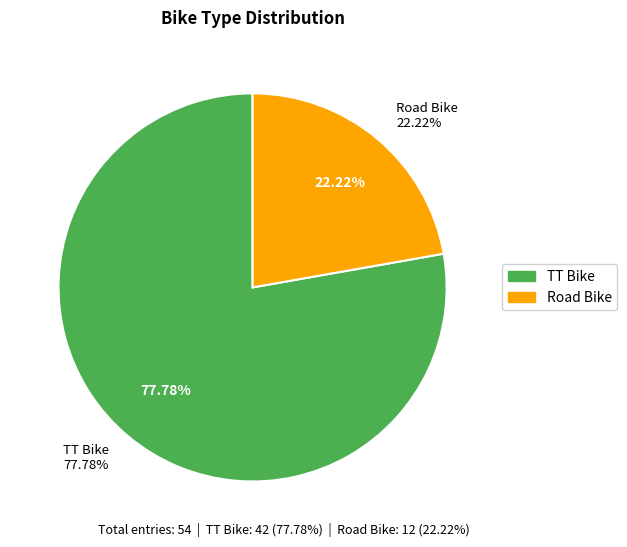

What percentage is the Road Bike slice, to the nearest percent?

22%